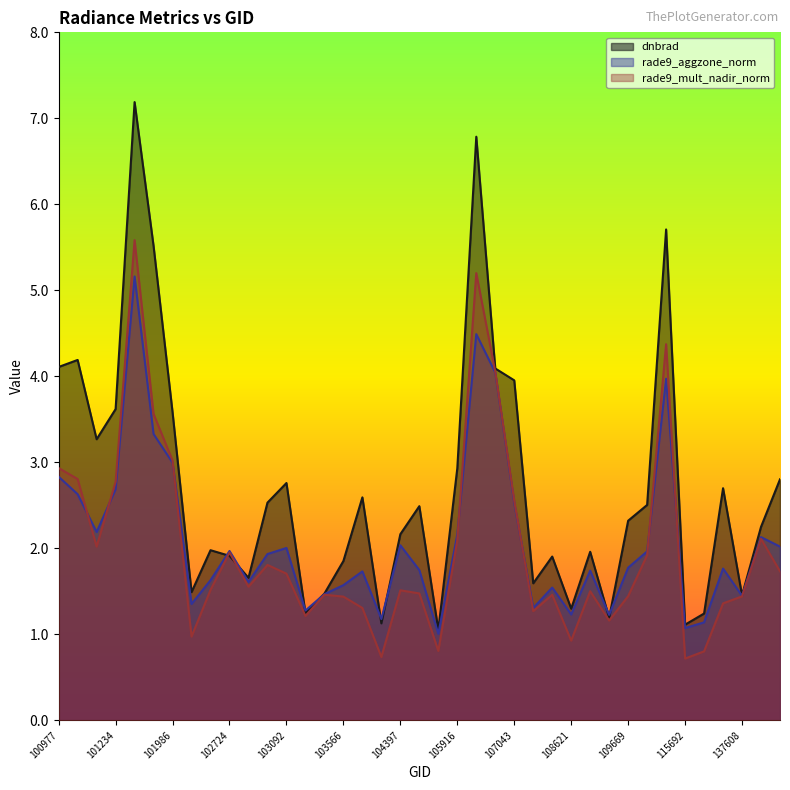

What is the sum of the dnbrad values at 102602 and 102845?

3.6